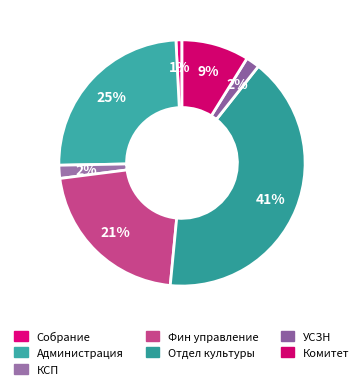

How many segments does this pie chart have?

7